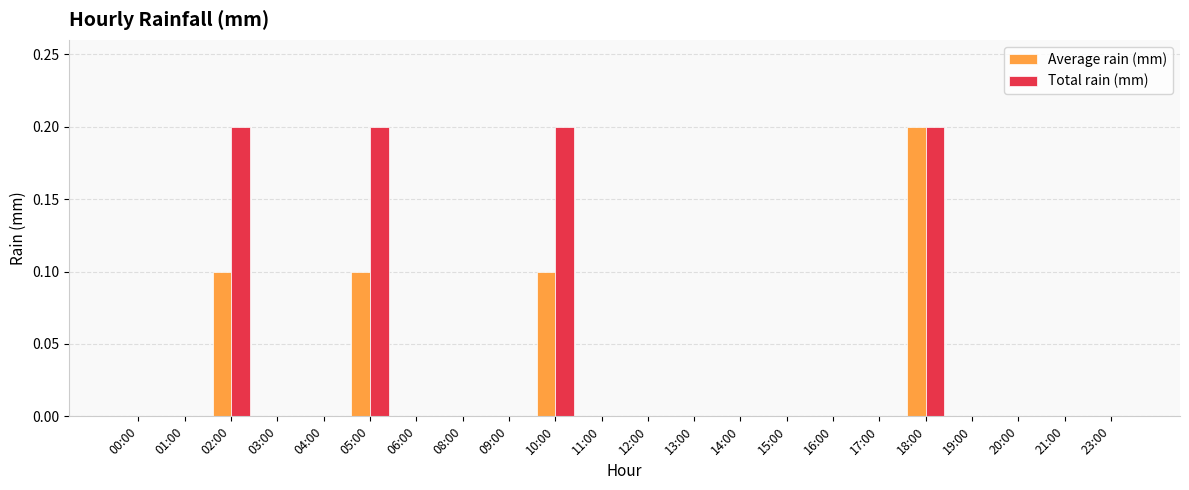

Are the bars horizontal?

No